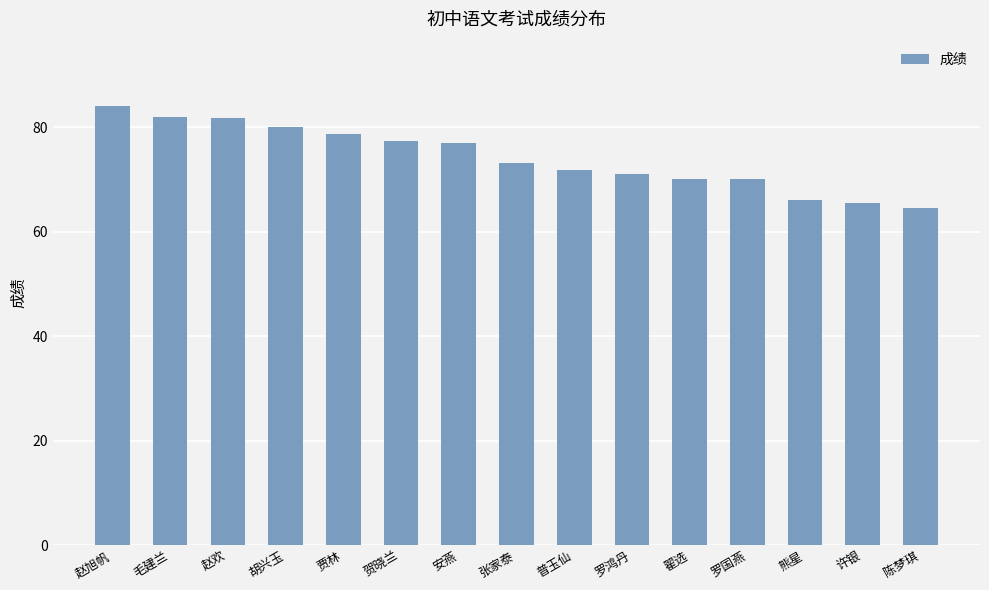

At which category does the chart reach its peak across all series?

赵旭帆